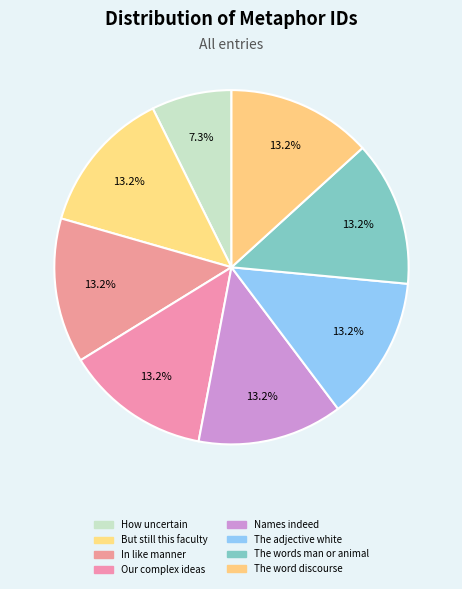

How many slices are in this pie chart?

8